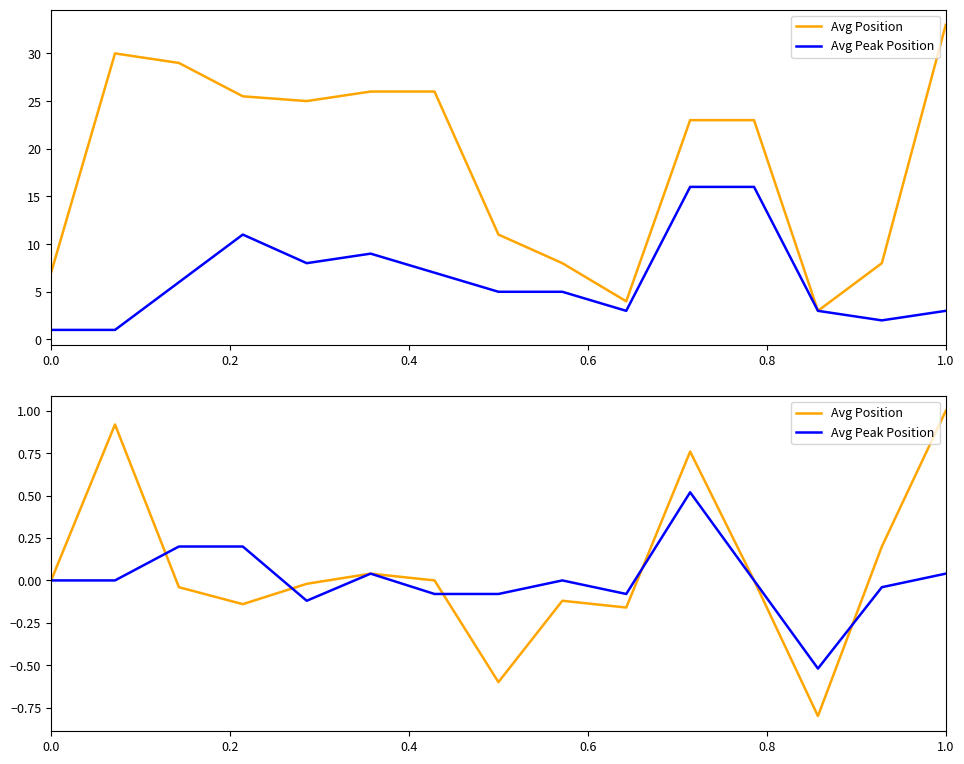

How many lines are shown in the chart?

2